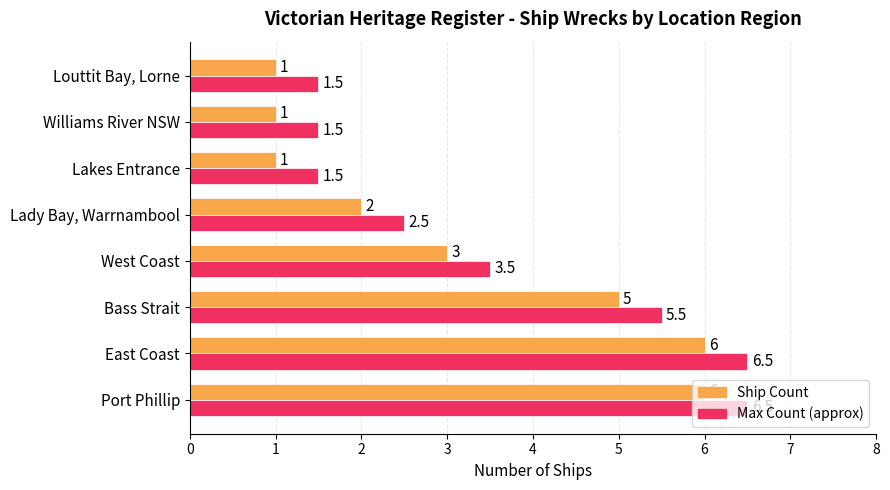

What is the highest value of the Ship Count series?

6.0